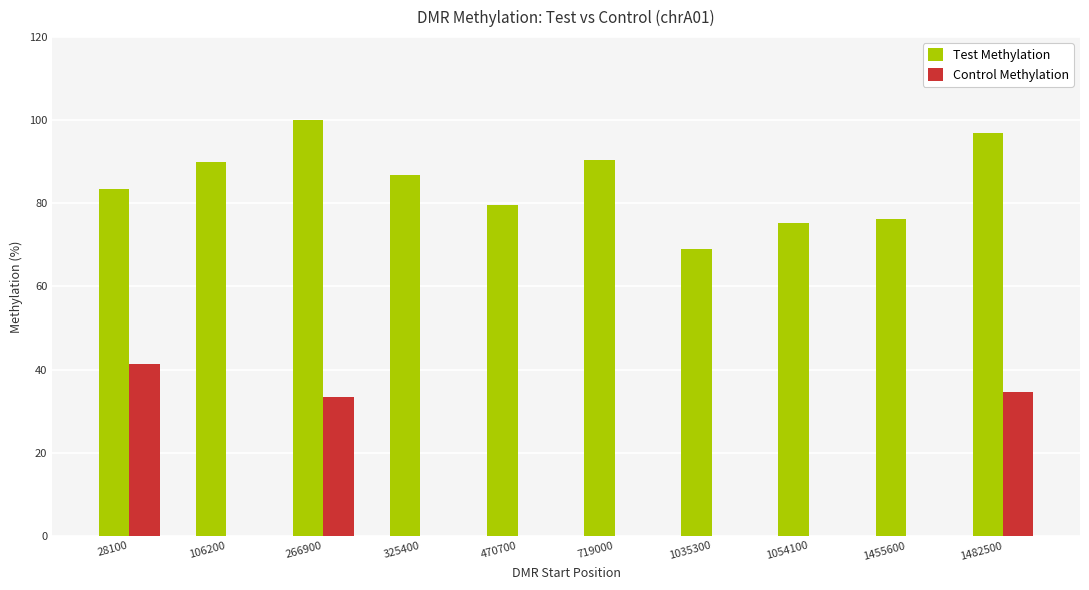

Is the value of Test Methylation at 1482500 greater than the value of Control Methylation at 470700?

Yes